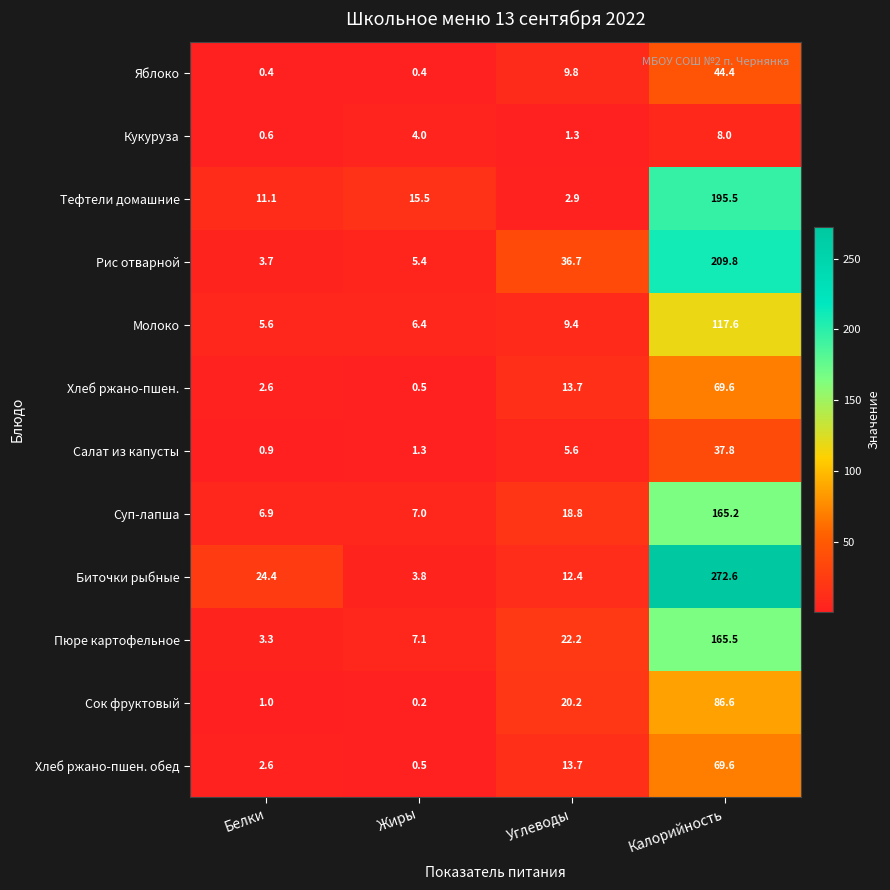

Which series has the widest spread of values?

Биточки рыбные